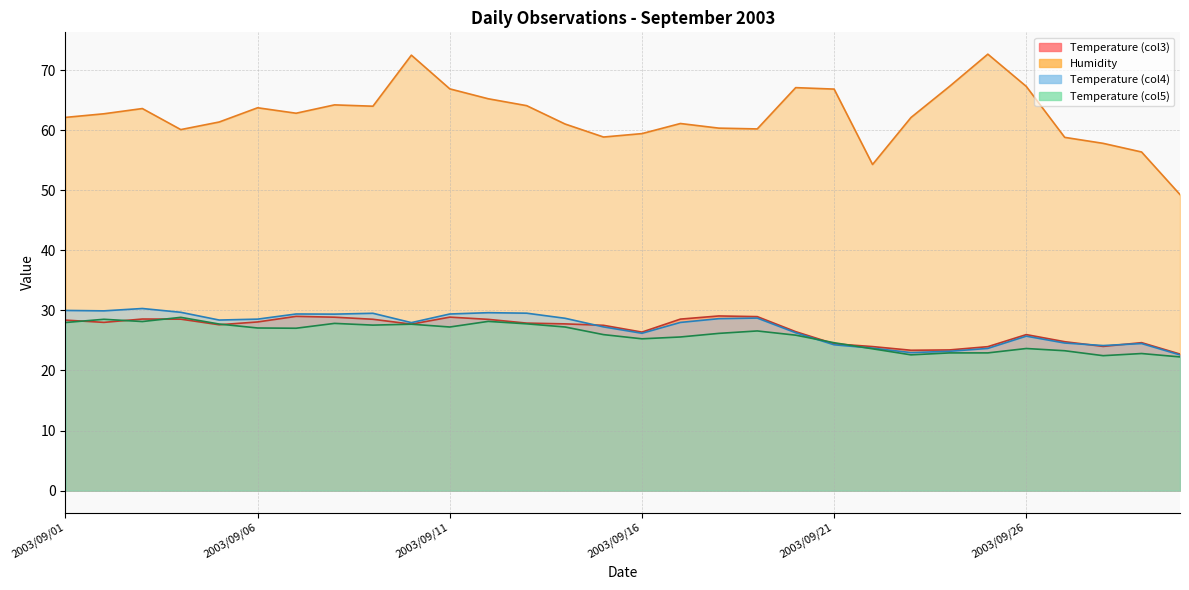

What is the difference between the second highest and second lowest values in the Humidity series?

18.2